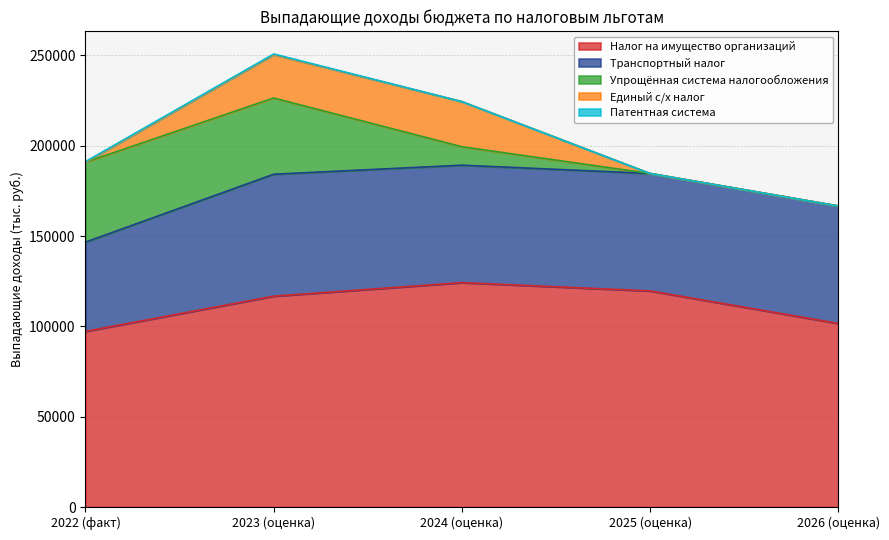

Reading right to left, extract all data points from this chart.

Налог на имущество организаций: 101600	119600	124200	116700	97210
Транспортный налог: 65000	65000	65000	67500	49406
Упрощённая система налогообложения: 0	0	10200	42200	44214
Единый с/х налог: 0	0	25000	24000	0
Патентная система: 0	0	0	350	343